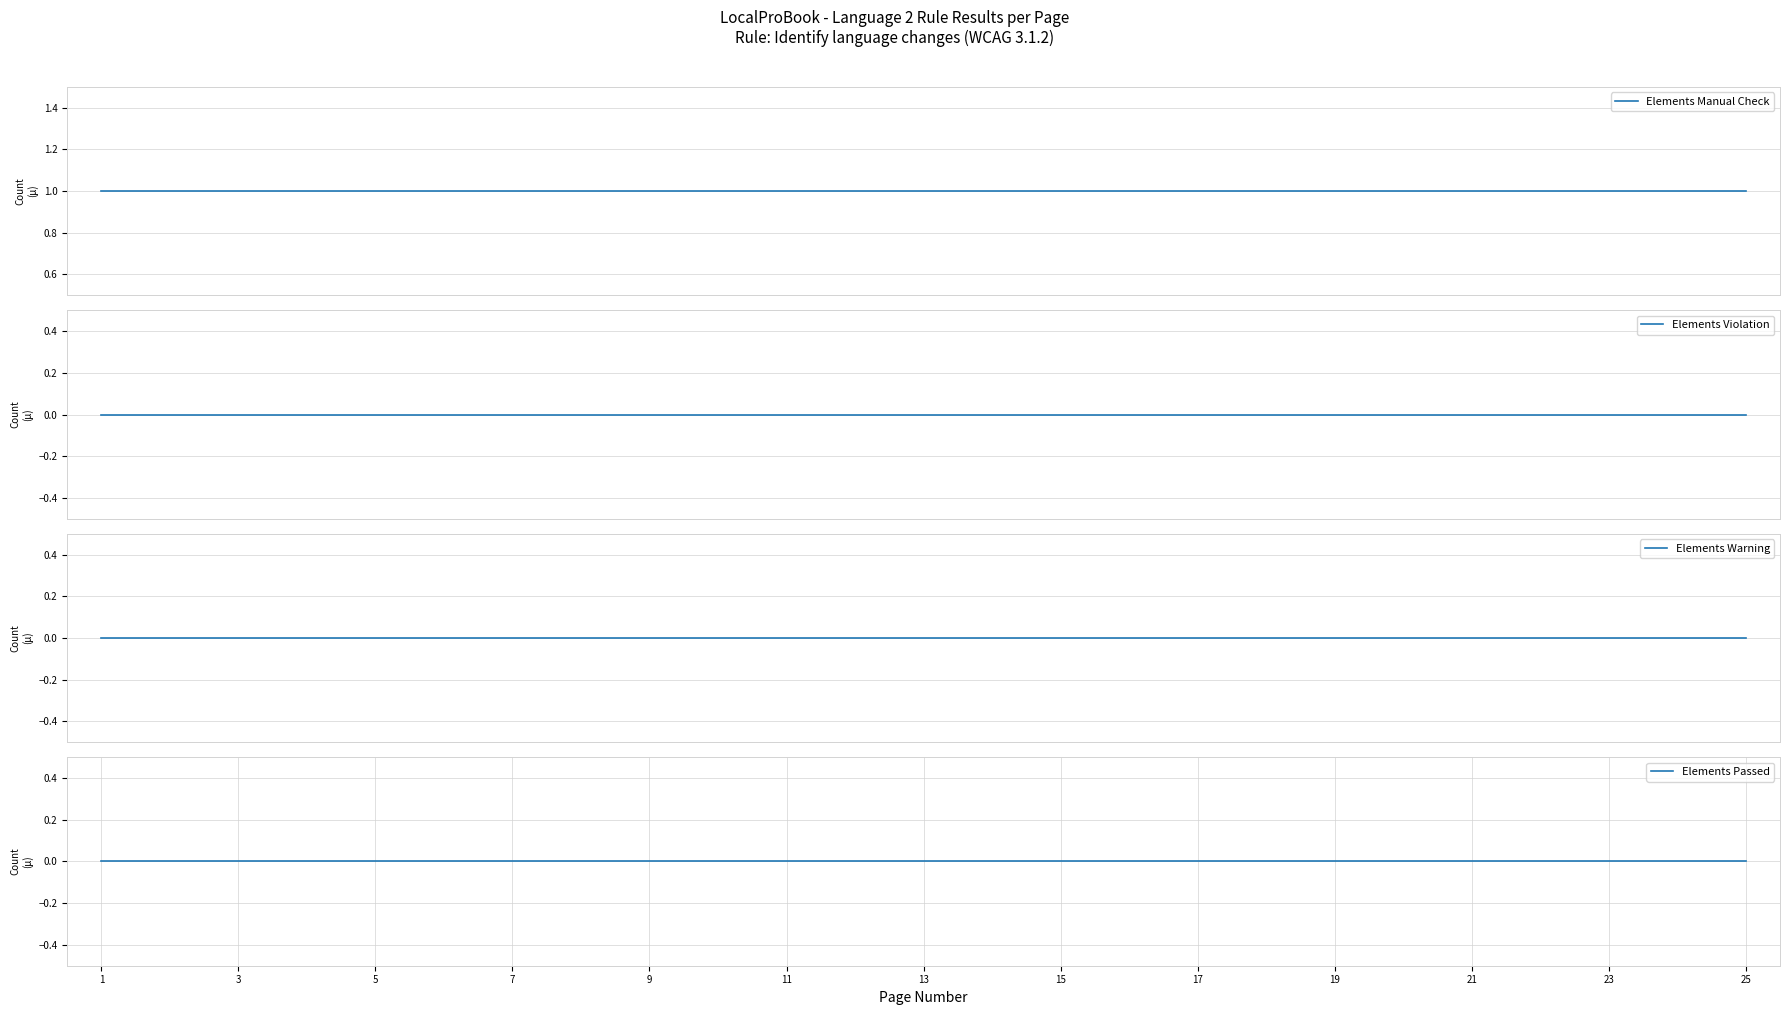

Which category has the lowest value in the Elements Violation series?

1